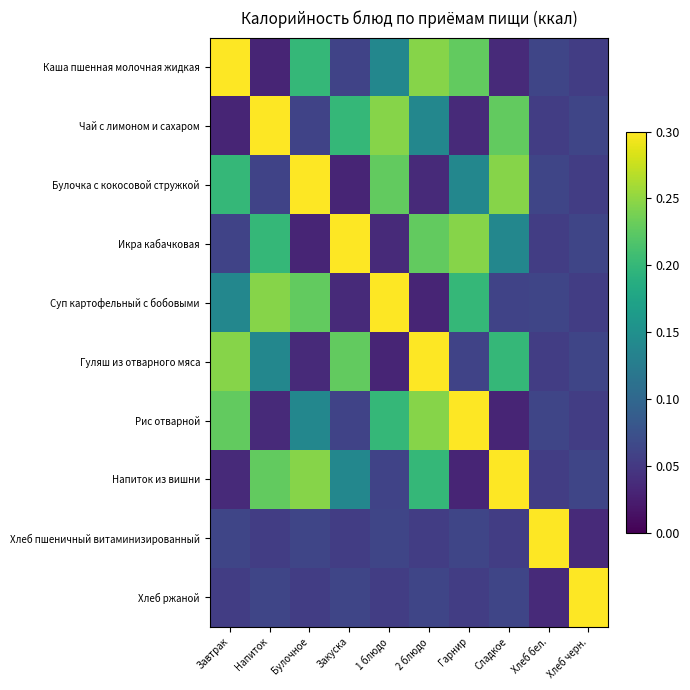

What is the greatest value displayed?

0.3